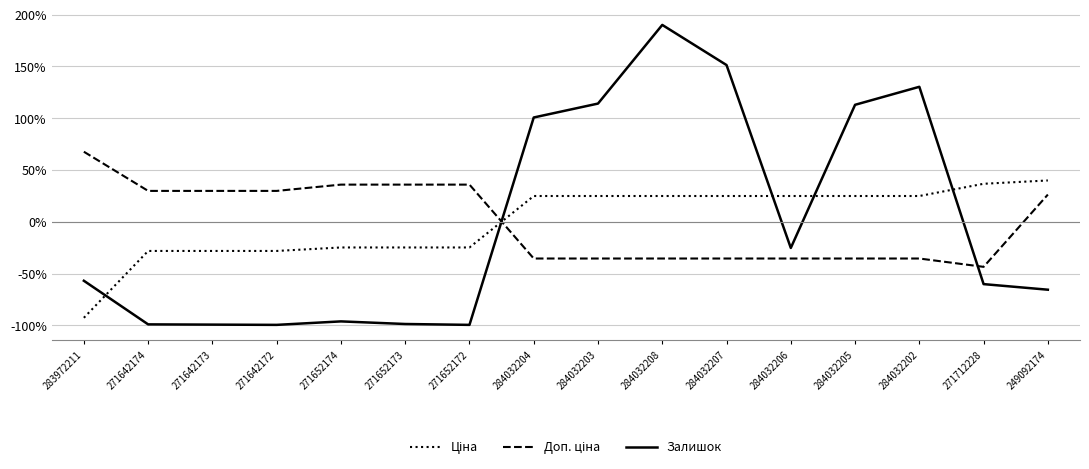

What is the total value across all series at 271642173?

-97.4